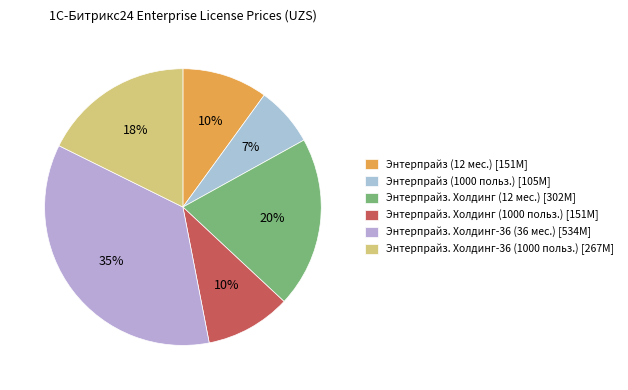

Is there any slice that represents more than half of the pie?

No